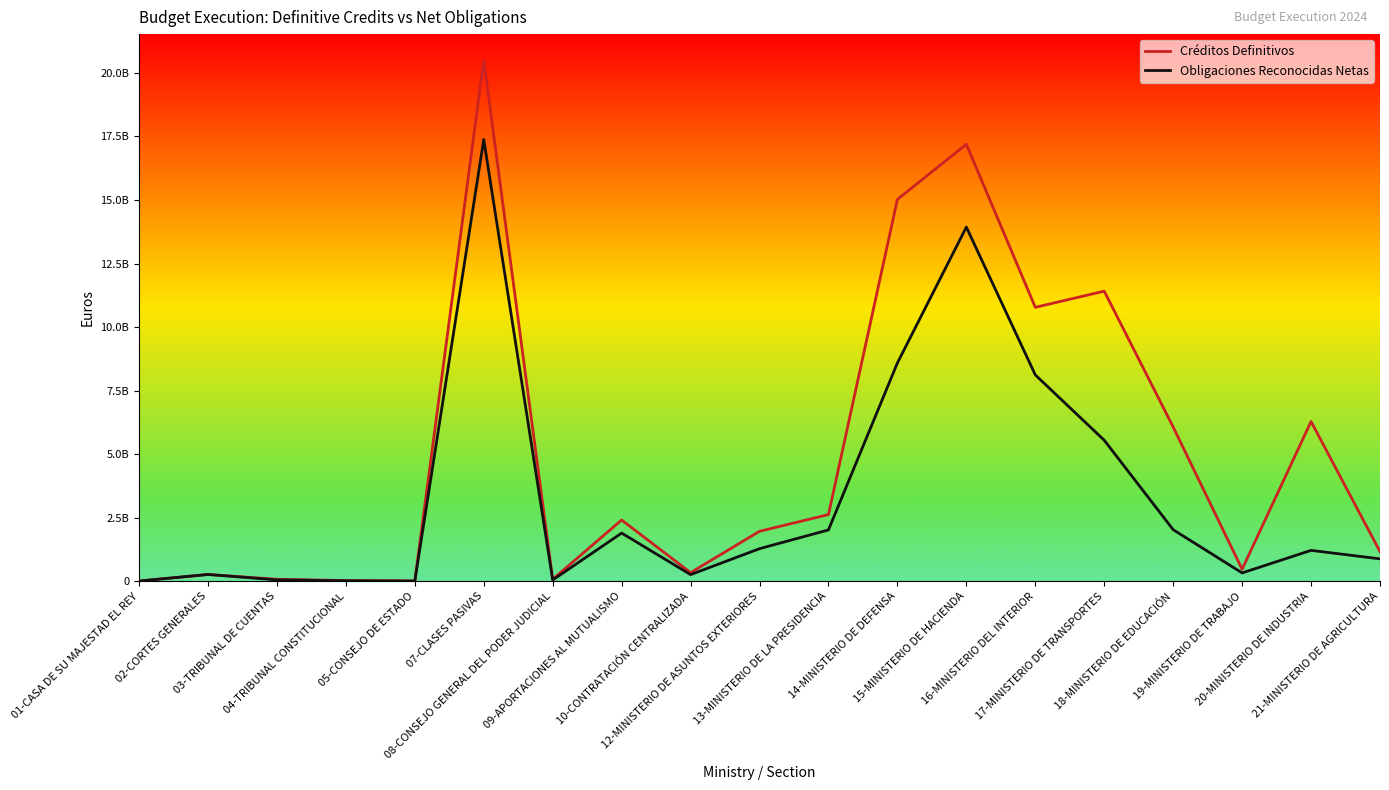

What is the difference between the Créditos Definitivos values at 19-MINISTERIO DE TRABAJO and 14-MINISTERIO DE DEFENSA?

14551213114.2